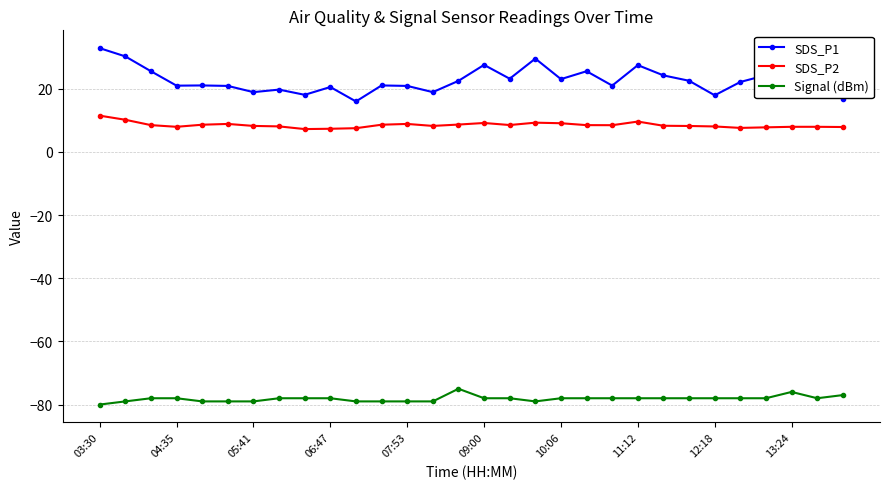

How many lines are shown in the chart?

3